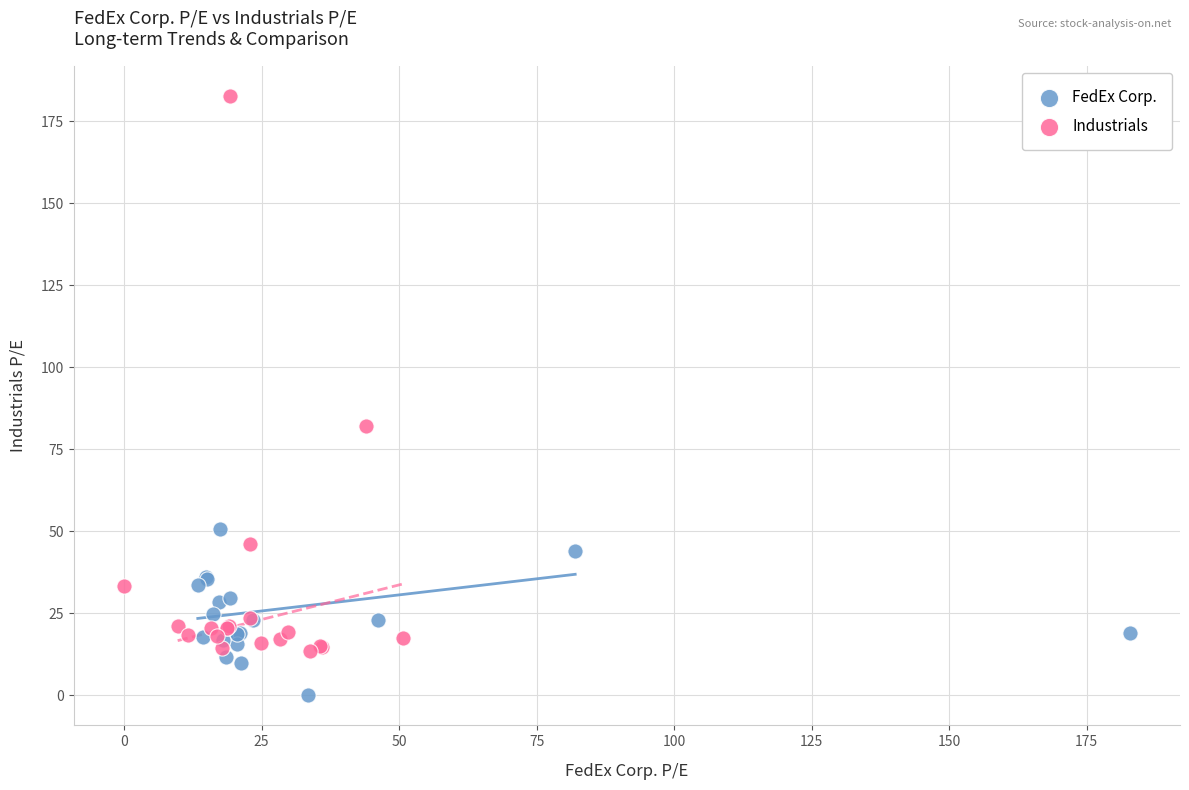

What are all the series names shown in the legend?

FedEx Corp., Industrials